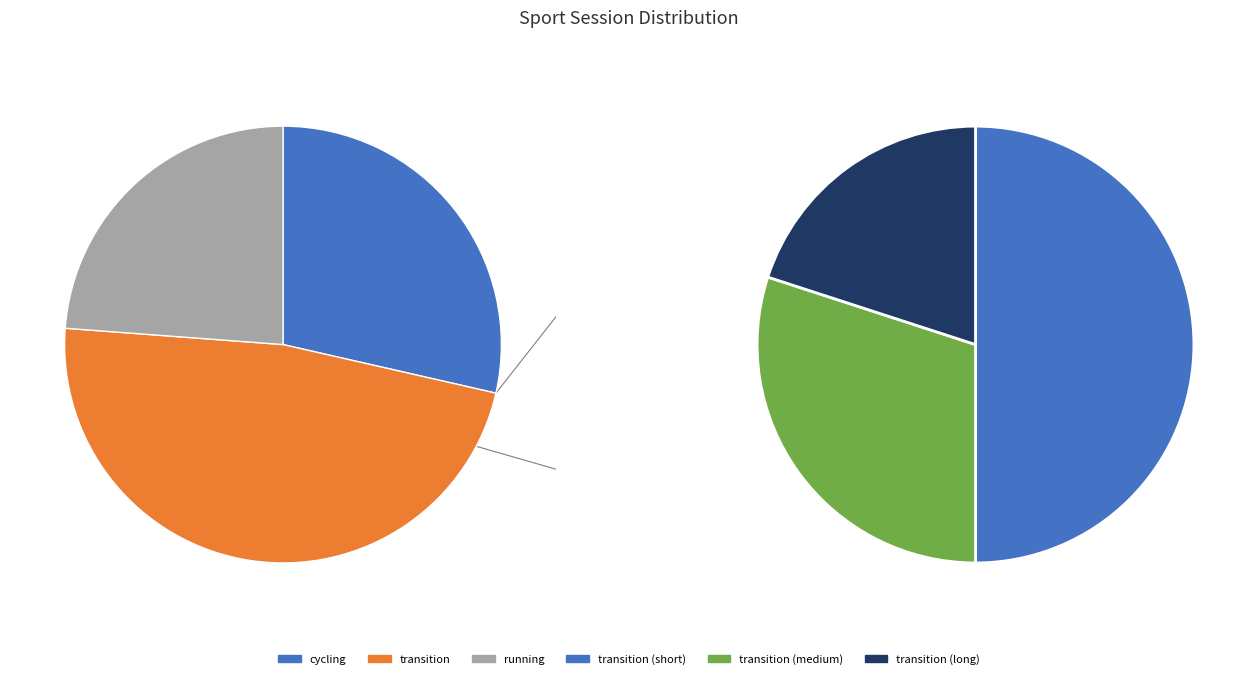

True or false: running accounts for 24% of the total.

True